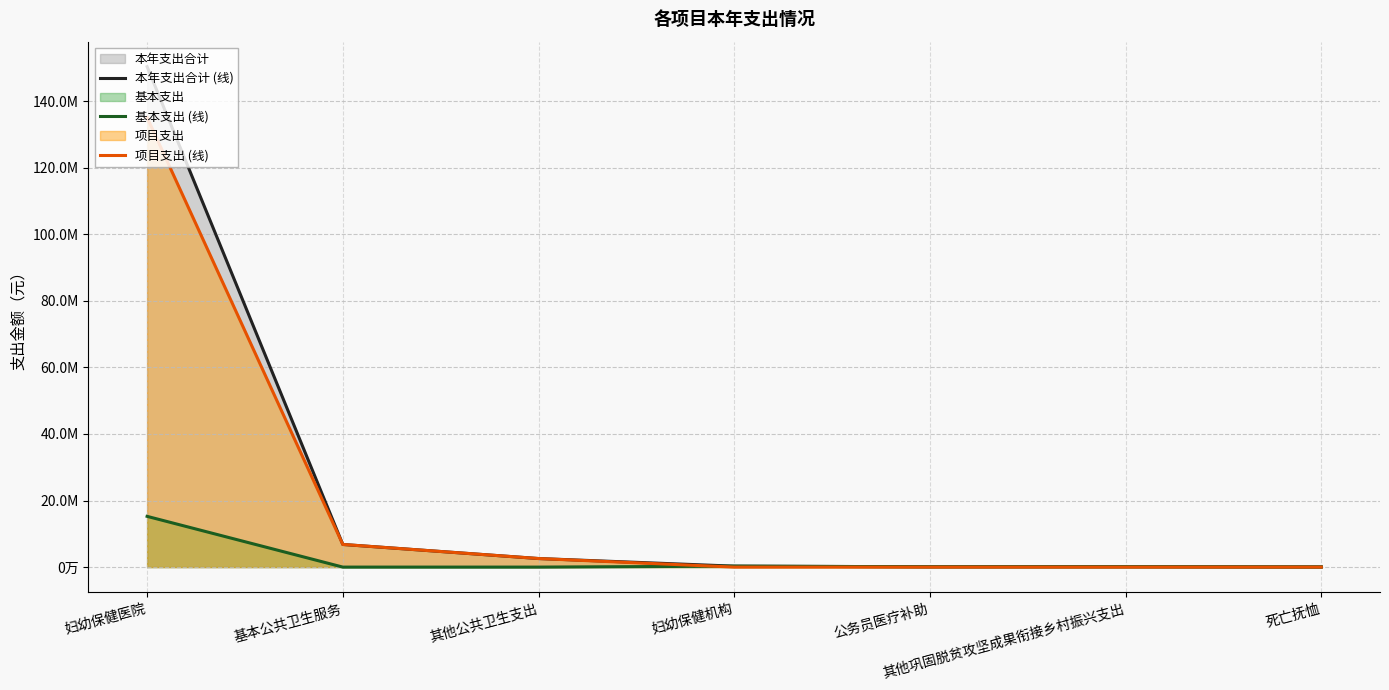

What is the highest value of the 项目支出 (线) series?

135114209.4